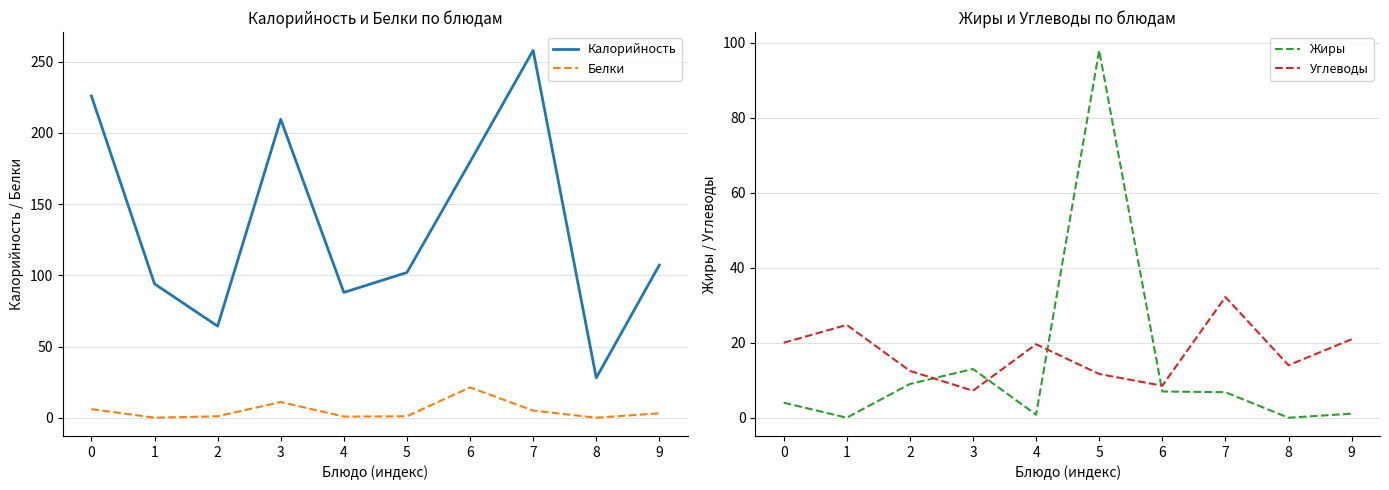

What is the value of the Калорийность point at the 4th from the left?

209.6